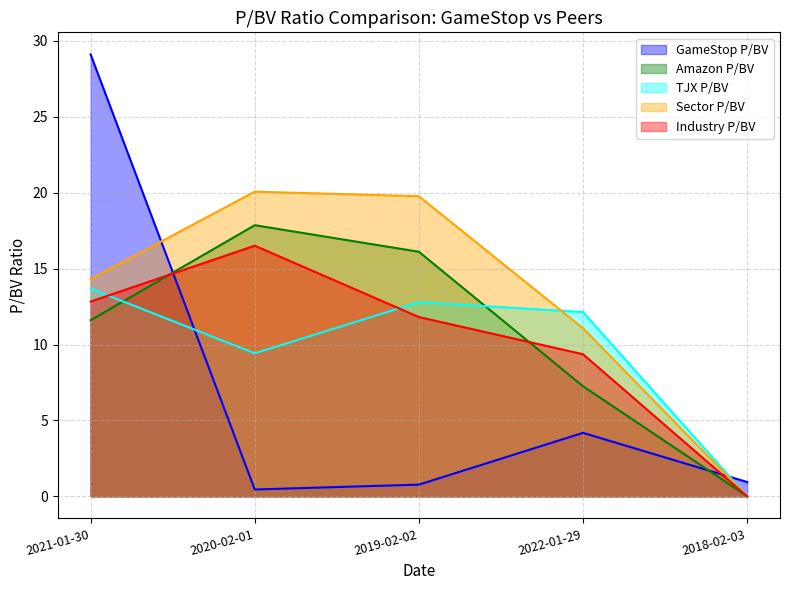

Which series has the largest total across all categories?

Sector P/BV